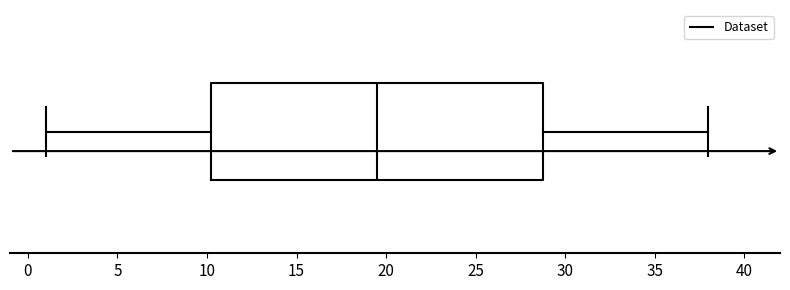

Where is the right edge of the box on the x-axis? The values are not printed on the chart, so give them approximately, as read against the axis.

29.0